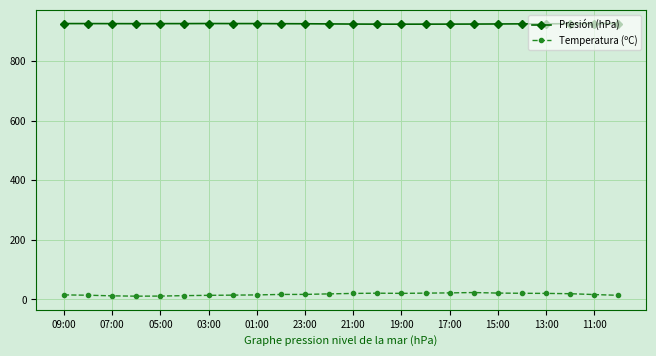

What is the sum of all Presión (hPa) values?

22214.5